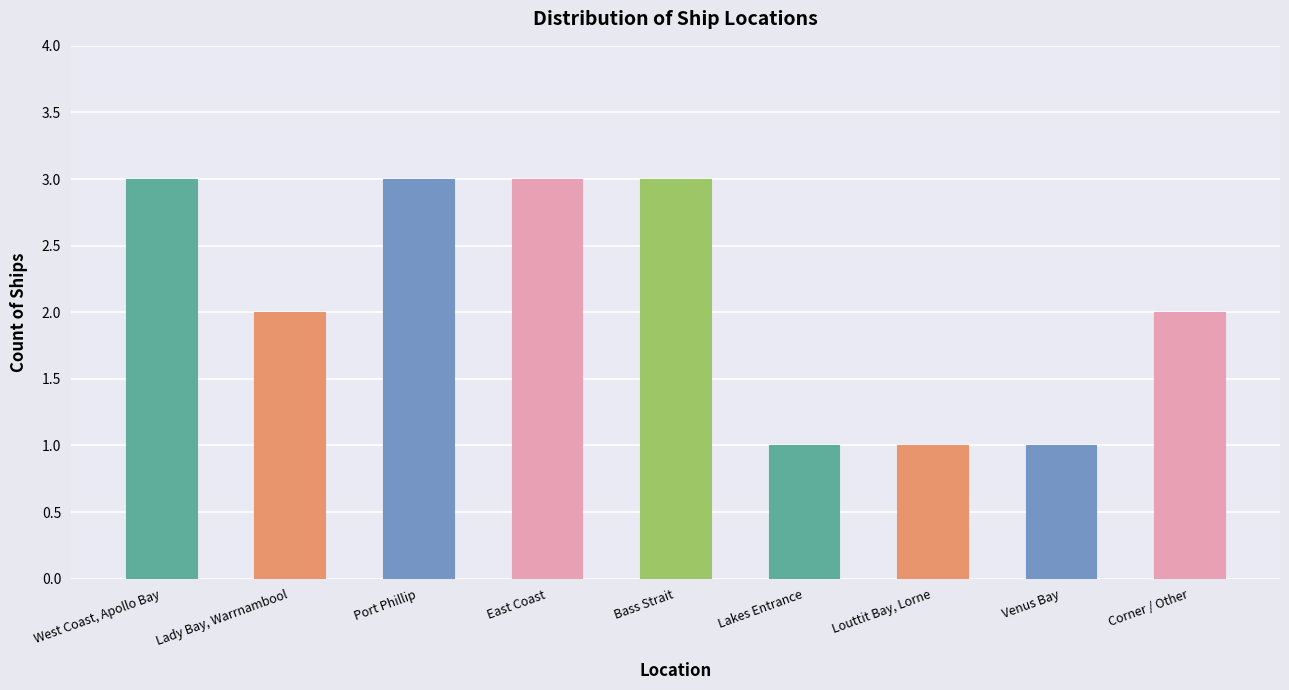

True or false: the data shows 1 at Venus Bay.

True